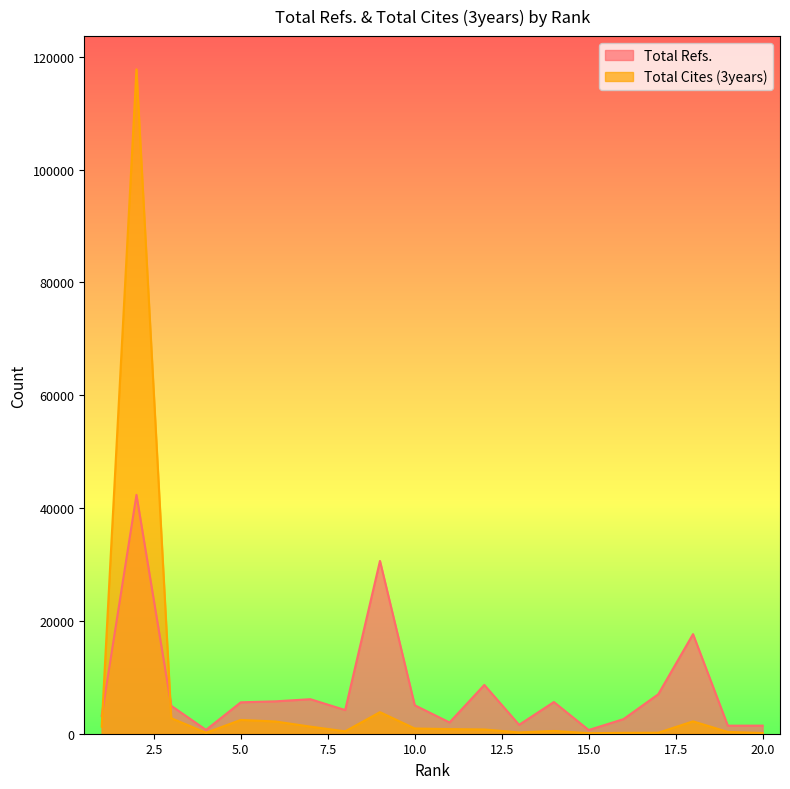

What is the sum of all Total Refs. values?

157035